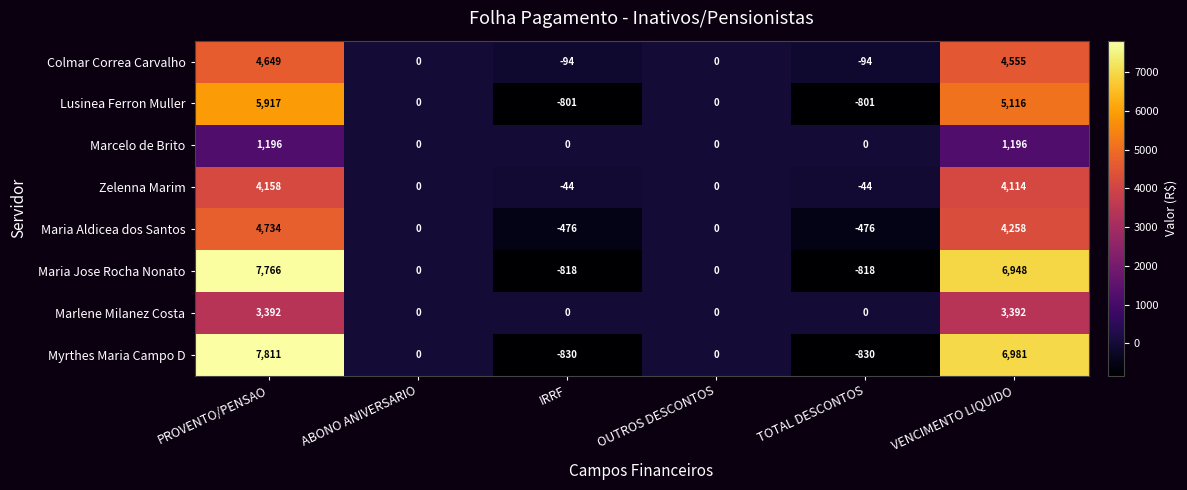

What is the difference between the highest and lowest values at IRRF?

830